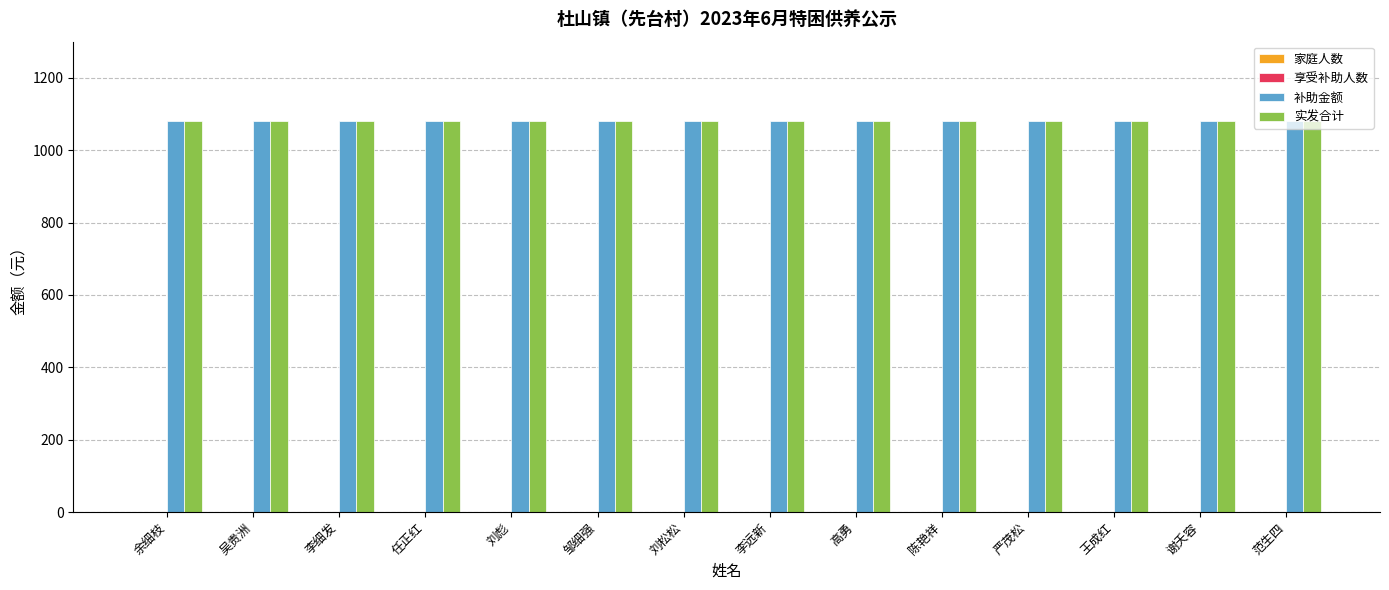

The 补助金额 series shows 1080 at 吴贵洲. True or false?

True